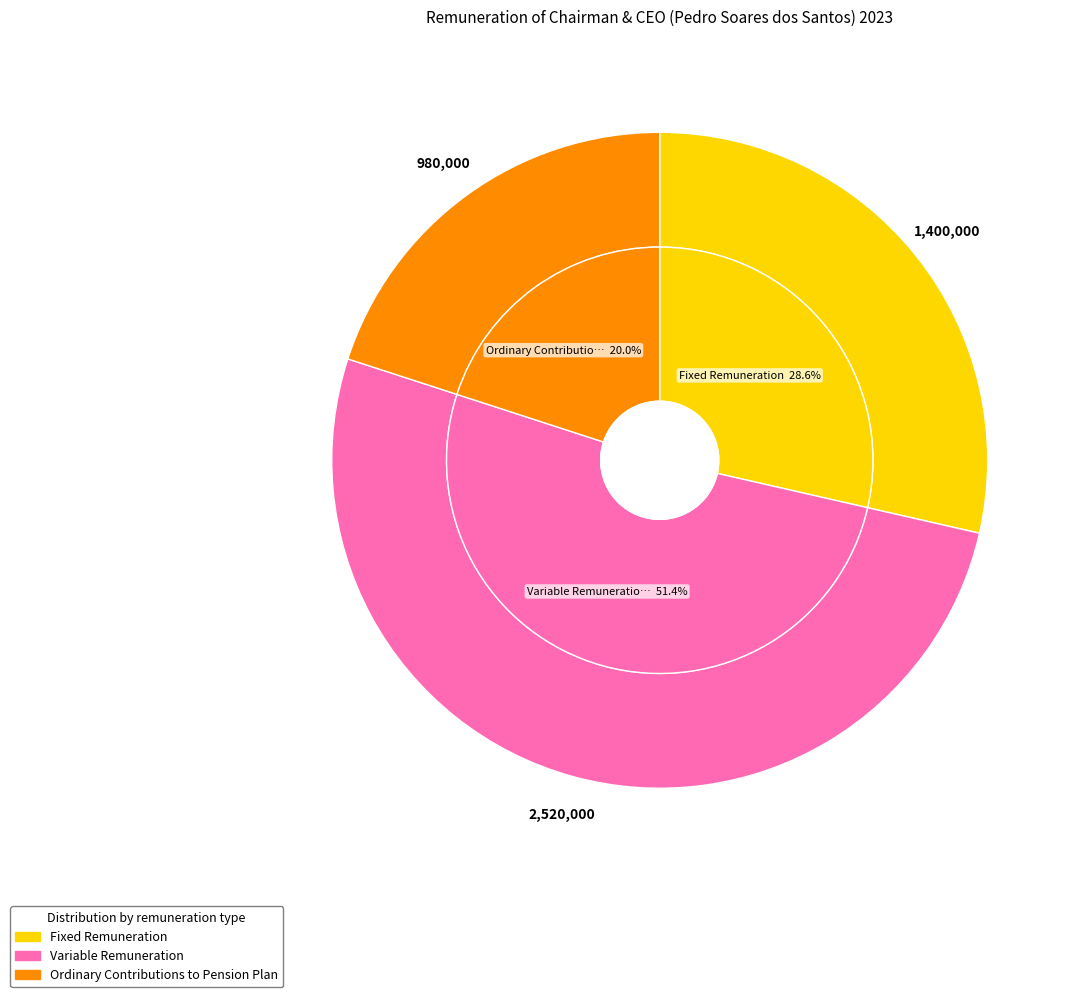

To the nearest percent, what portion does Ordinary Contributions to Pension Plan represent?

20%